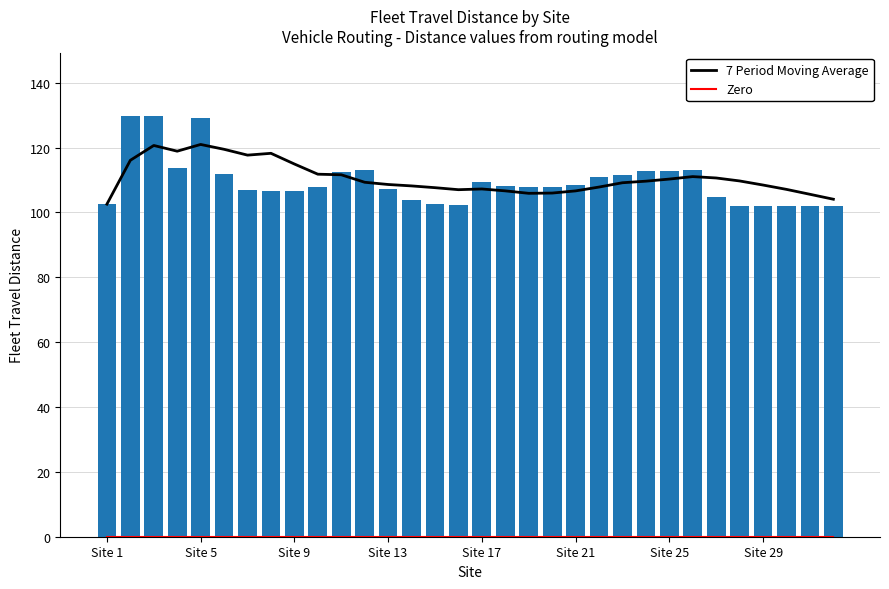

Which series has the largest total across all categories?

7 Period Moving Average